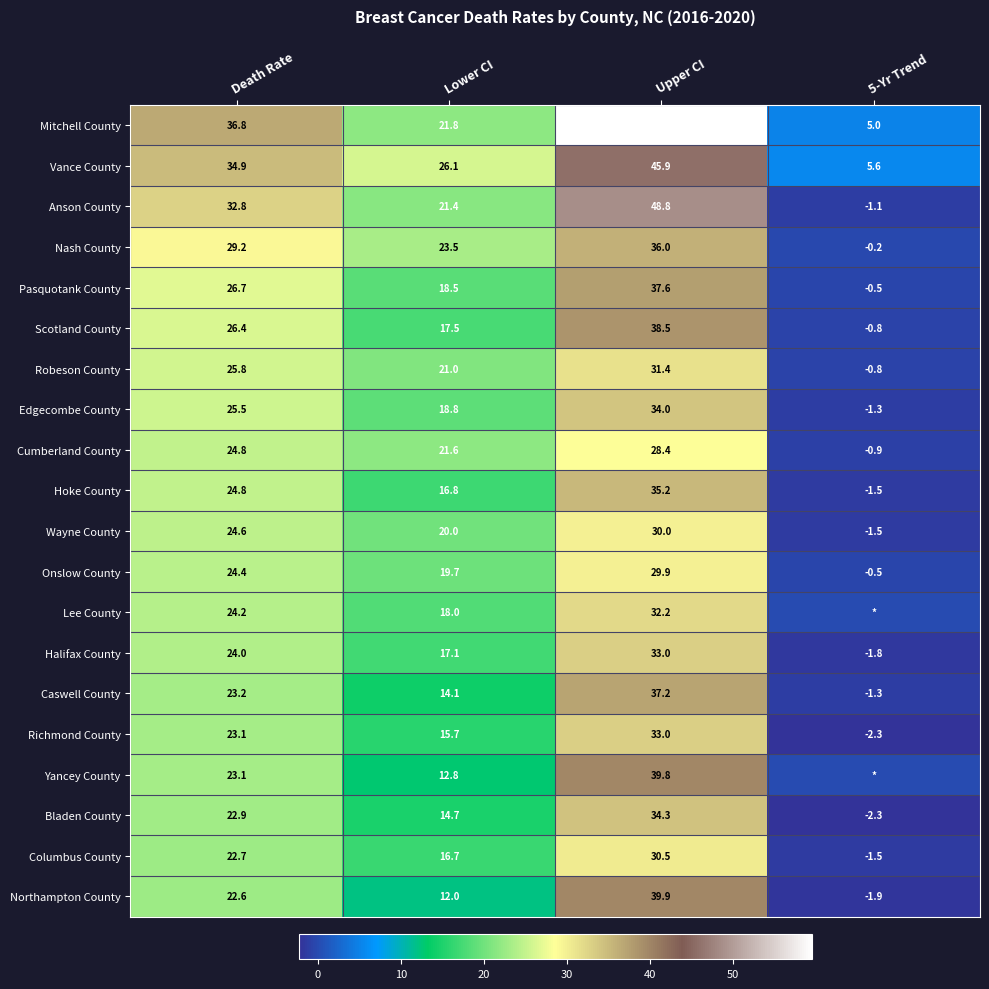

How many values in the Halifax County series are below 24?

2